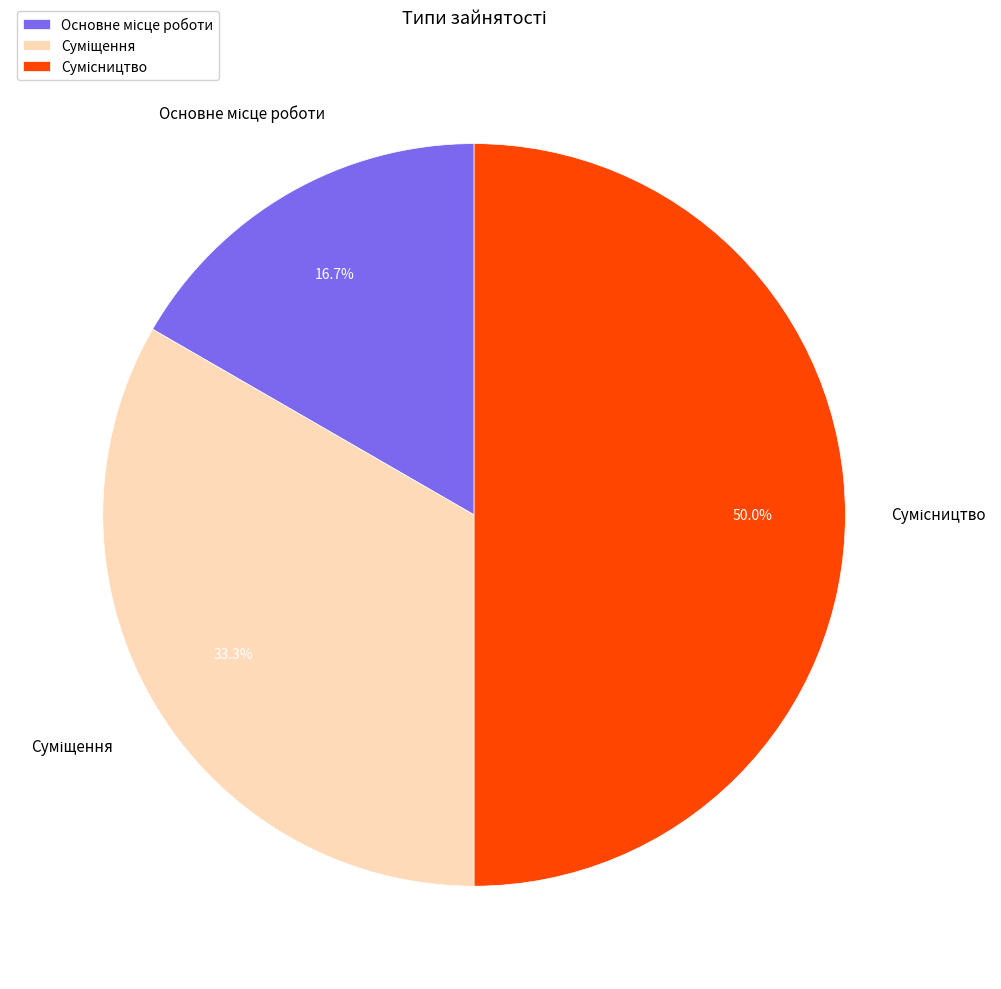

What percentage is the Сумісництво slice, to the nearest percent?

50%